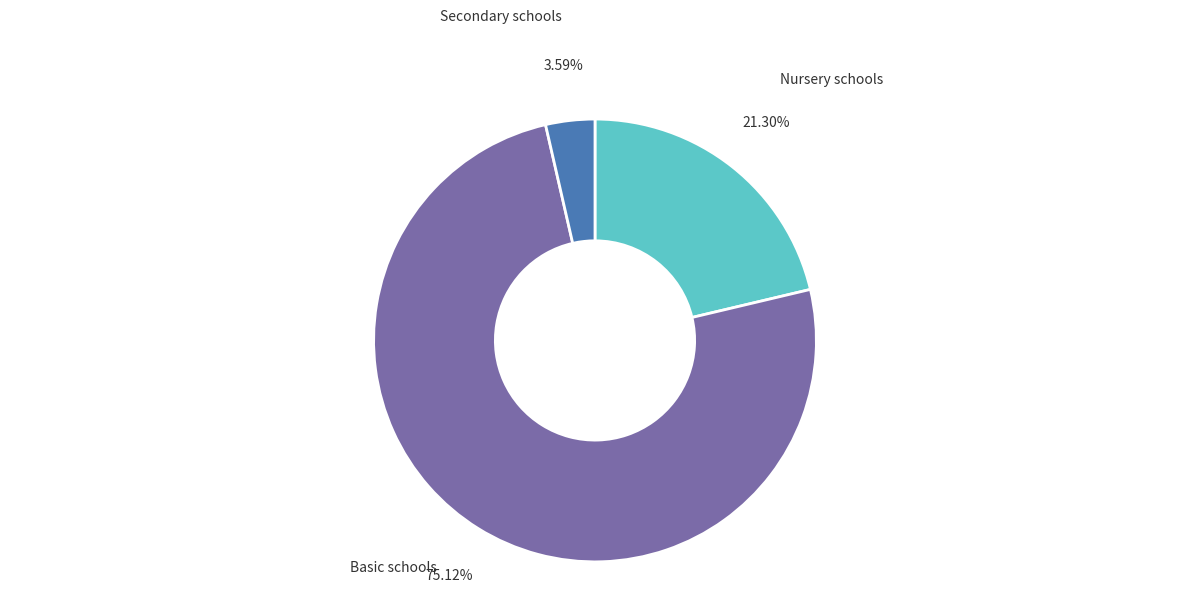

Is there a majority slice in this chart?

Yes